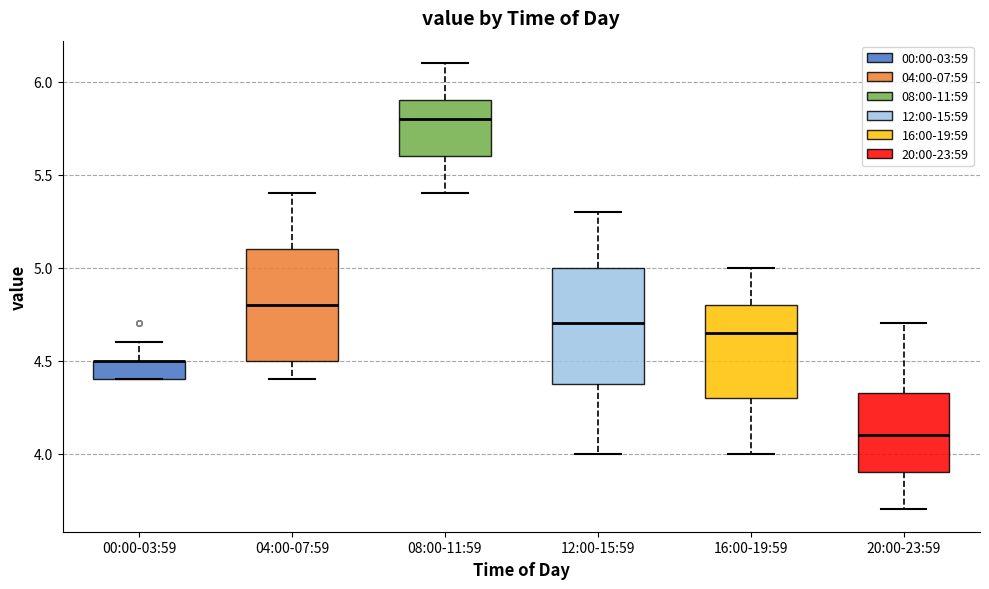

Reading left to right, read every box against the y-axis: the position of its median line, the range the box covers, and the ends of its whiskers. The values are not printed on the chart, so give them approximately, as read against the axis.

00:00-03:59: median 4.50 (drawn on the box's upper edge), box 4.40 to 4.50, whiskers 4.40 to 4.60
04:00-07:59: median 4.80, box 4.50 to 5.10, whiskers 4.40 to 5.40
08:00-11:59: median 5.80, box 5.60 to 5.90, whiskers 5.40 to 6.10
12:00-15:59: median 4.70, box 4.40 to 5.00, whiskers 4.00 to 5.30
16:00-19:59: median 4.65, box 4.30 to 4.80, whiskers 4.00 to 5.00
20:00-23:59: median 4.10, box 3.90 to 4.35, whiskers 3.70 to 4.70